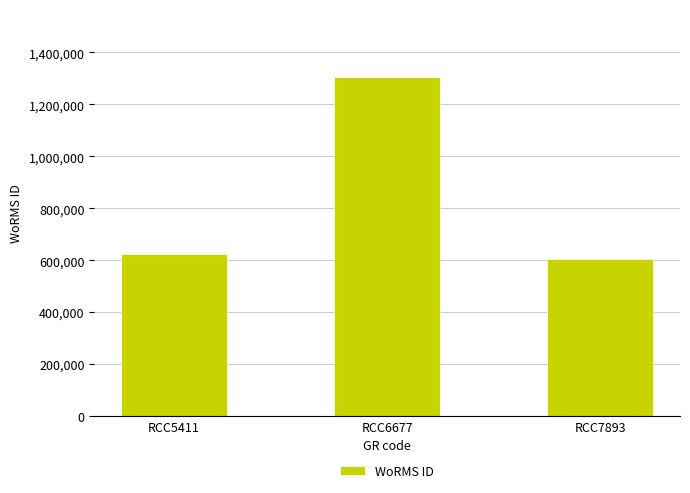

Reading right to left, extract all data points from this chart.

603251	1306050	624263